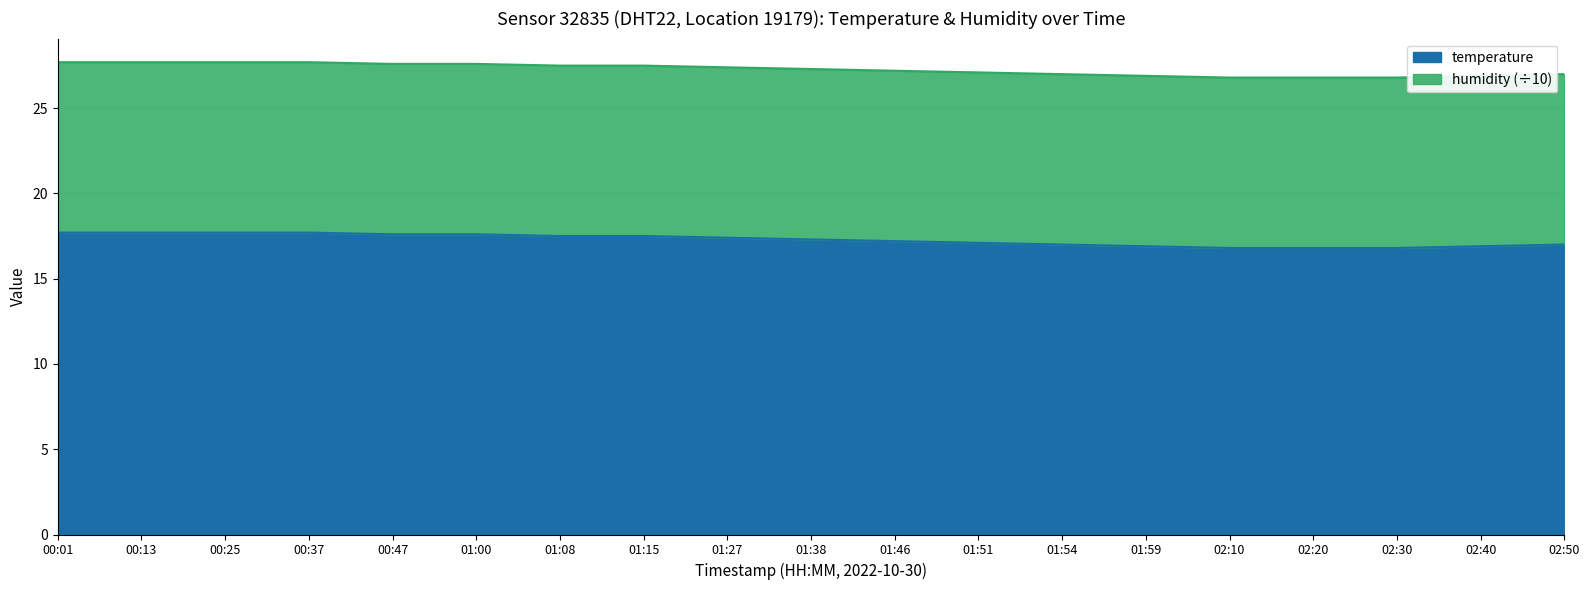

What is the greatest value displayed?

17.7